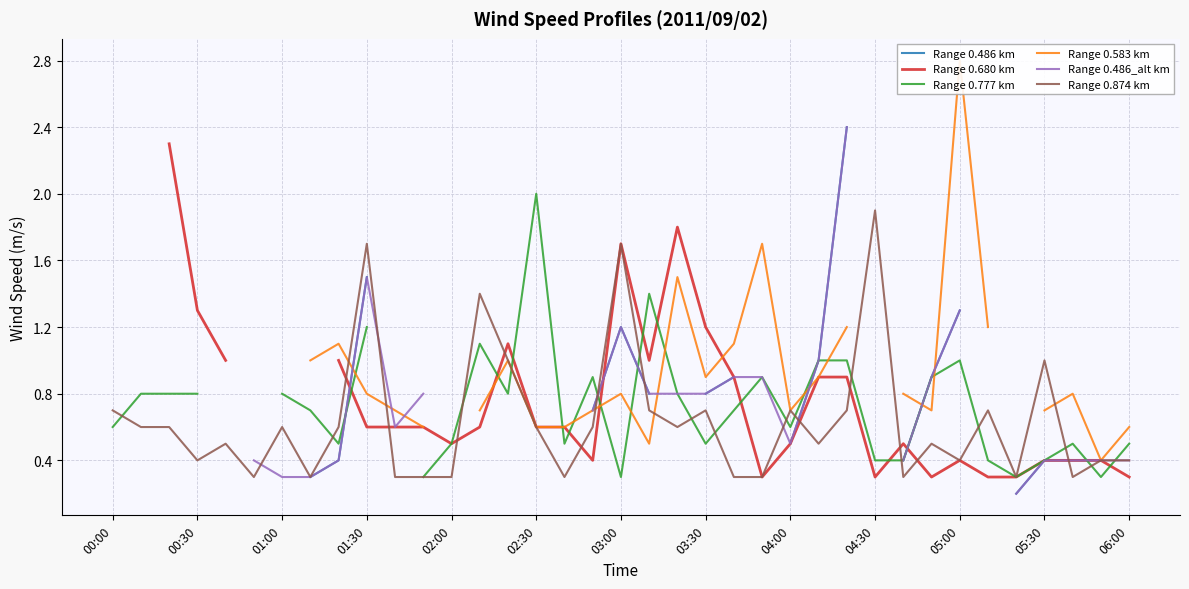

True or false: Range 0.874 km has a value of 1.0 at 04:00.

False